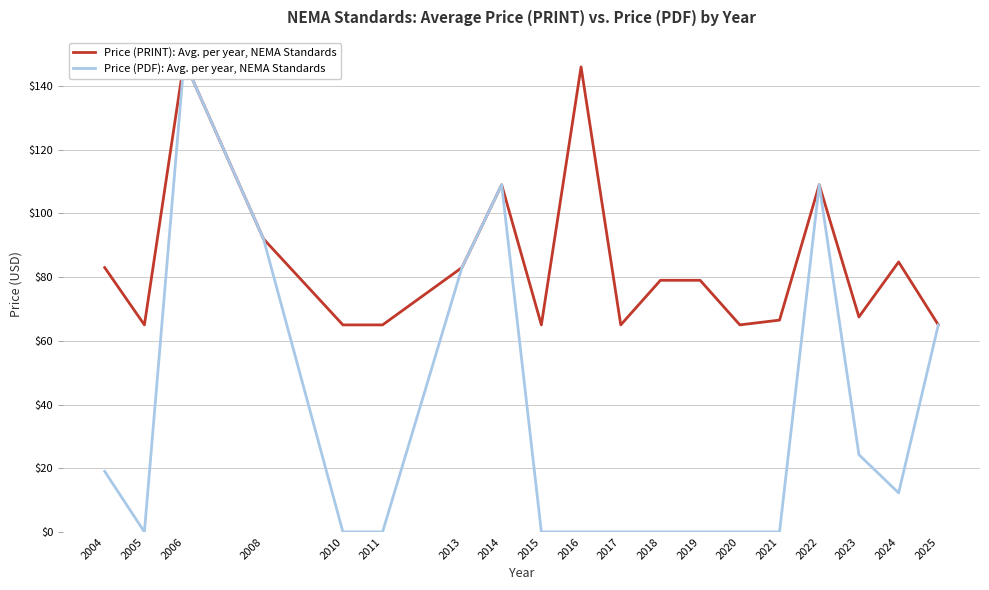

What is the value of the Price (PRINT): Avg. per year, NEMA Standards point at the 3rd from the left?

148.0